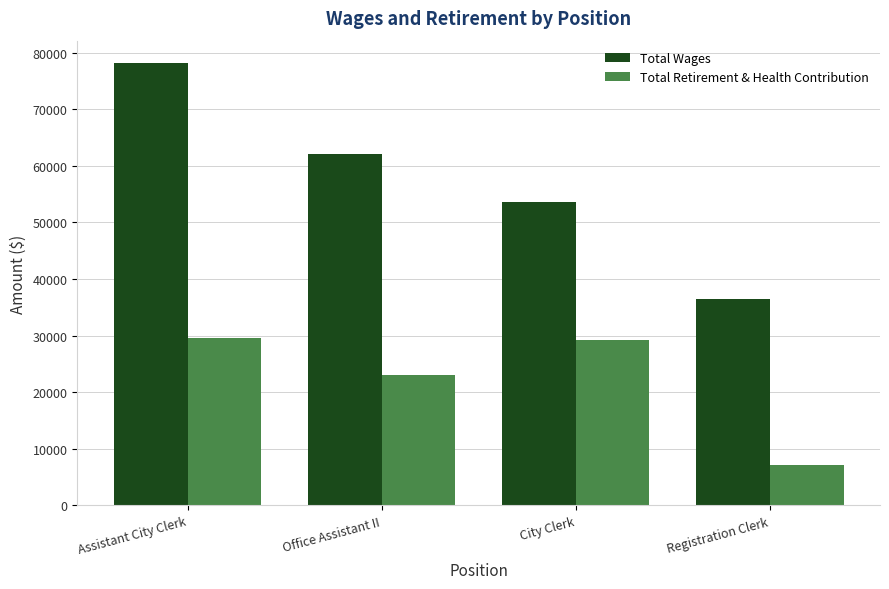

At which label does Total Wages reach its minimum?

Registration Clerk